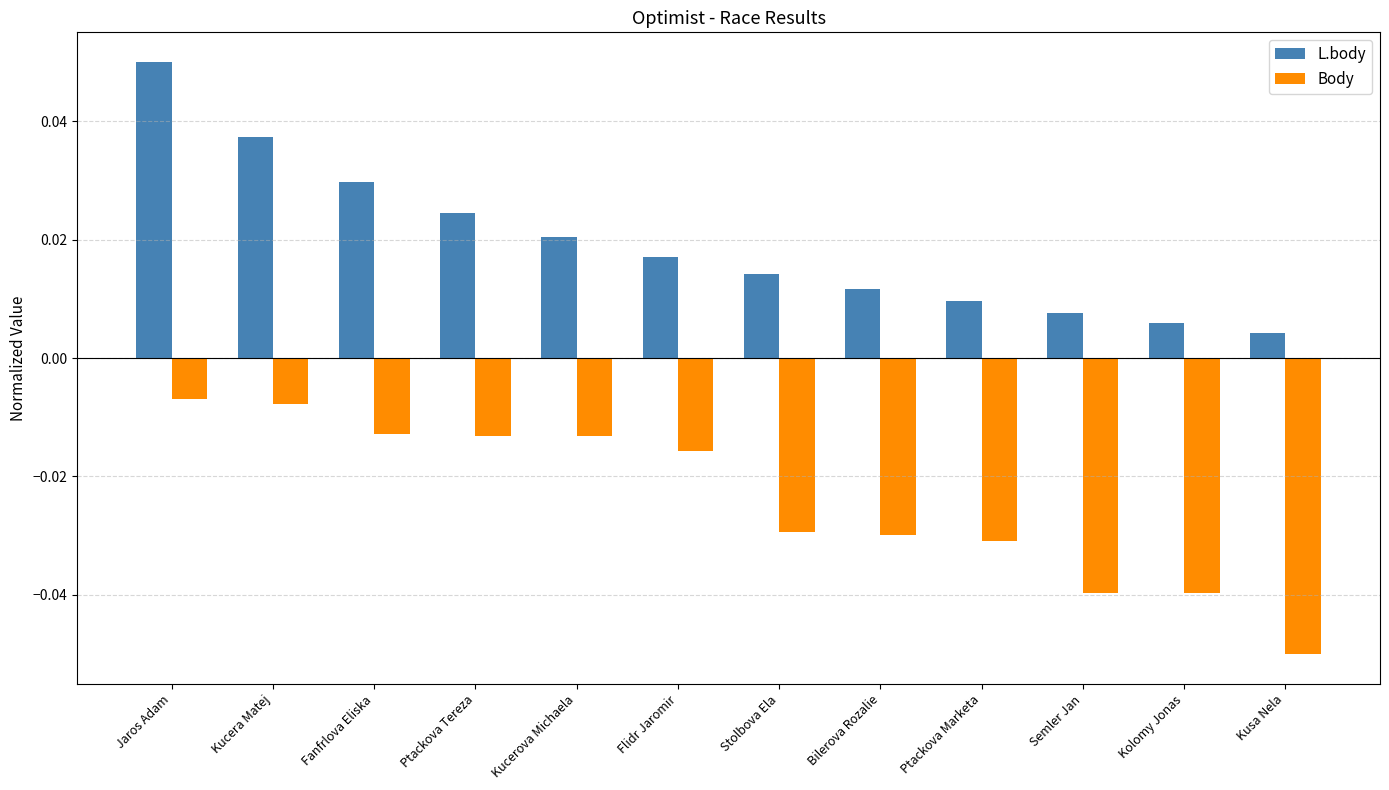

Which series changed the most between Kucerova Michaela and Kolomy Jonas?

Body